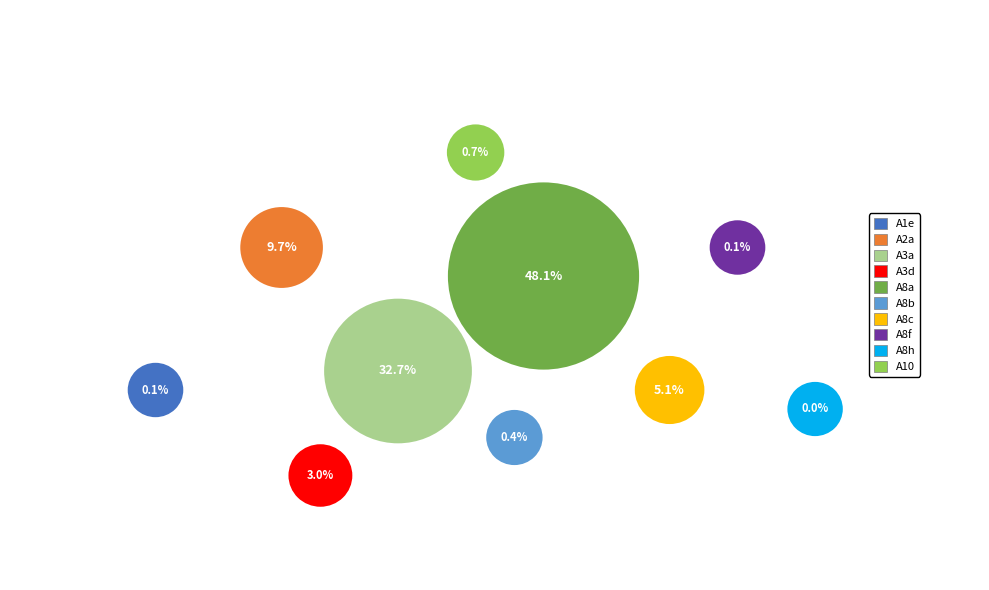

Is there any slice that represents more than half of the pie?

No